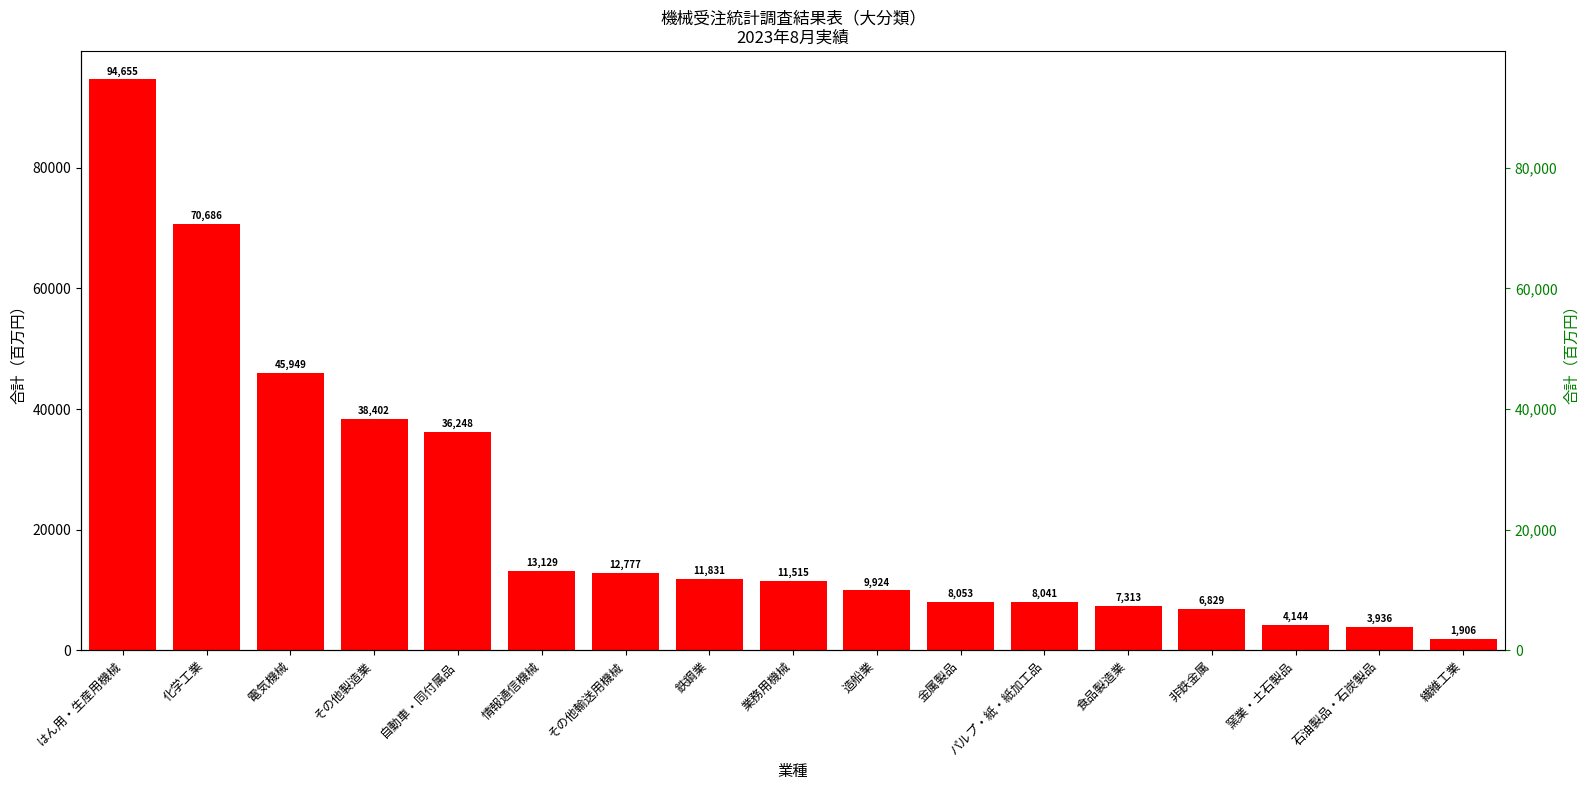

What is the change in value from 化学工業 to 食品製造業?

-63373